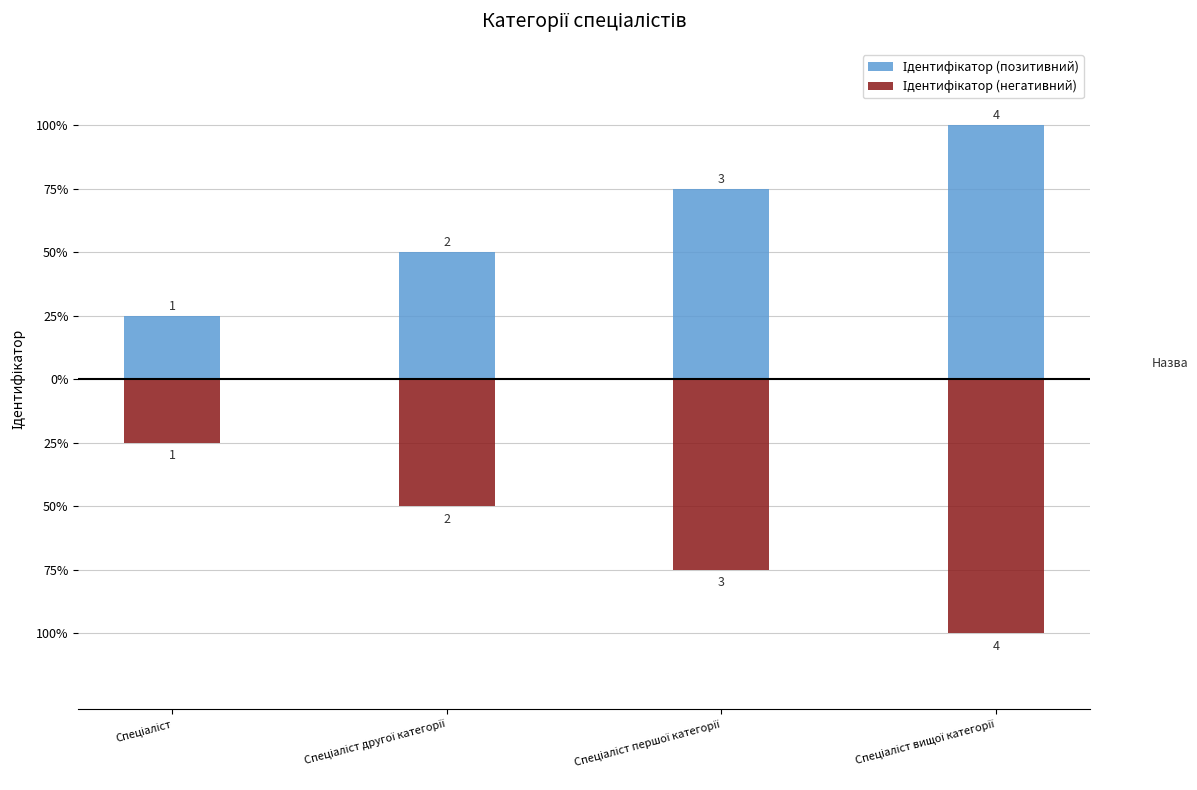

How many Ідентифікатор (позитивний) values are between 2 and 4?

3